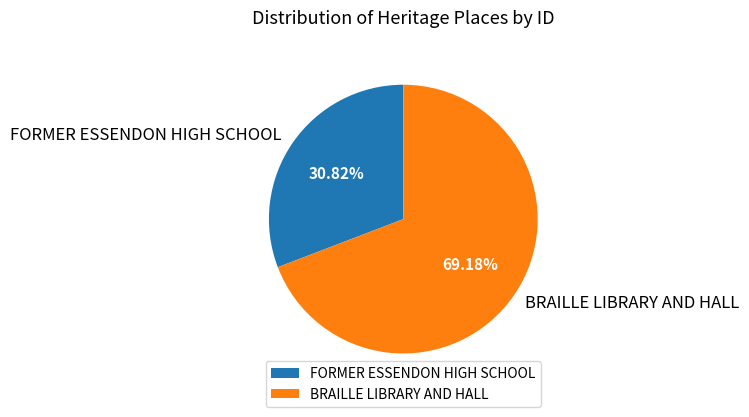

What is the largest slice in the pie chart?

BRAILLE LIBRARY AND HALL